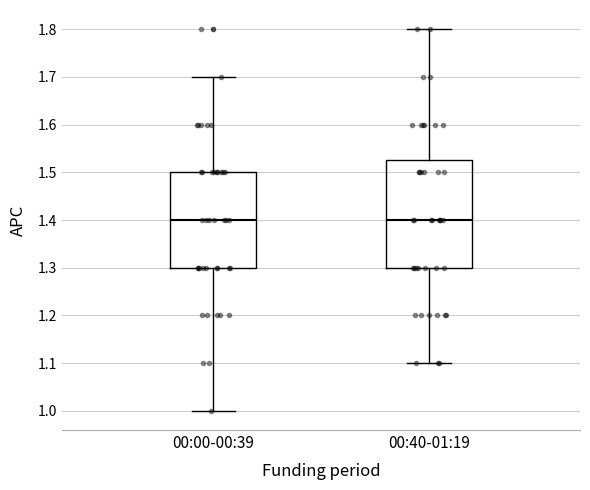

Which box is the tallest, from its lower edge to its upper edge?

00:40-01:19